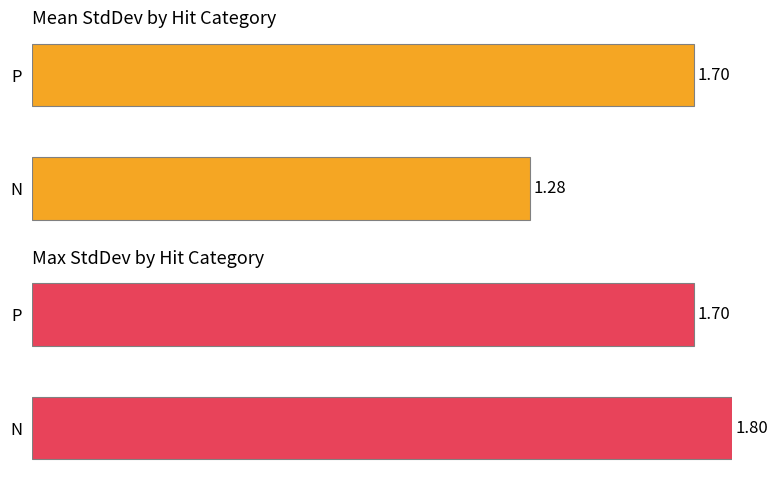

The Max StdDev series shows 59.8 at N. True or false?

False